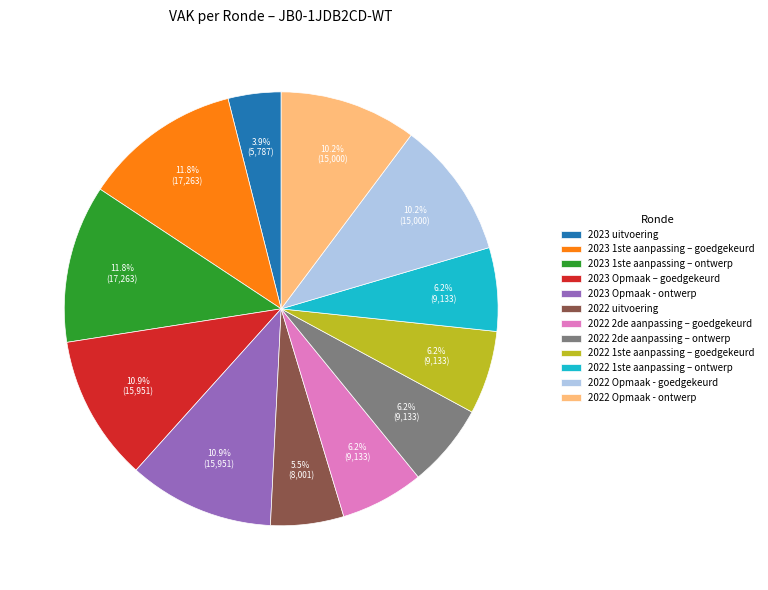

Which slice is the smallest?

2023 uitvoering